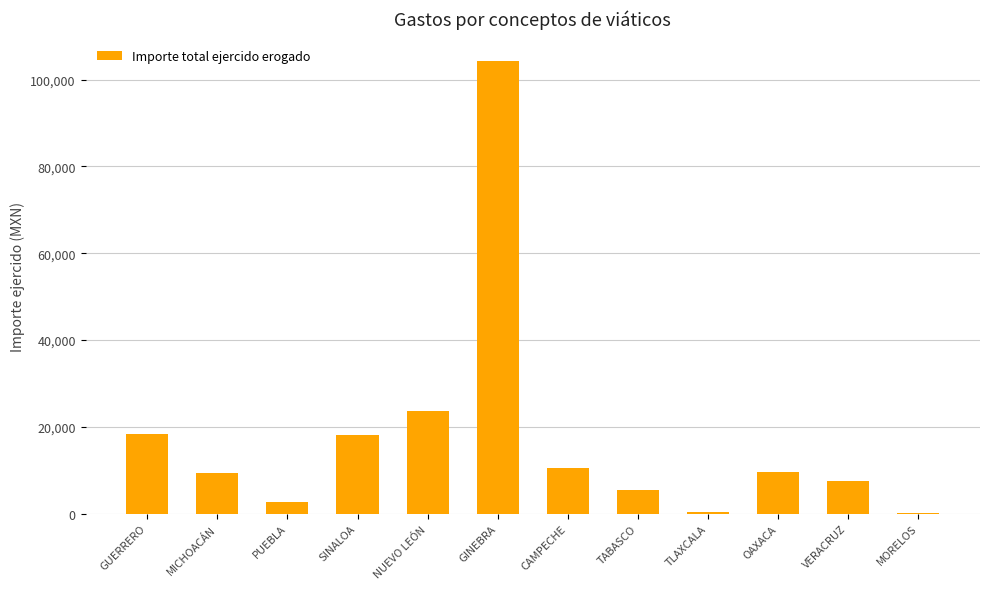

At which label is the value closest to 52209?

NUEVO LEÓN